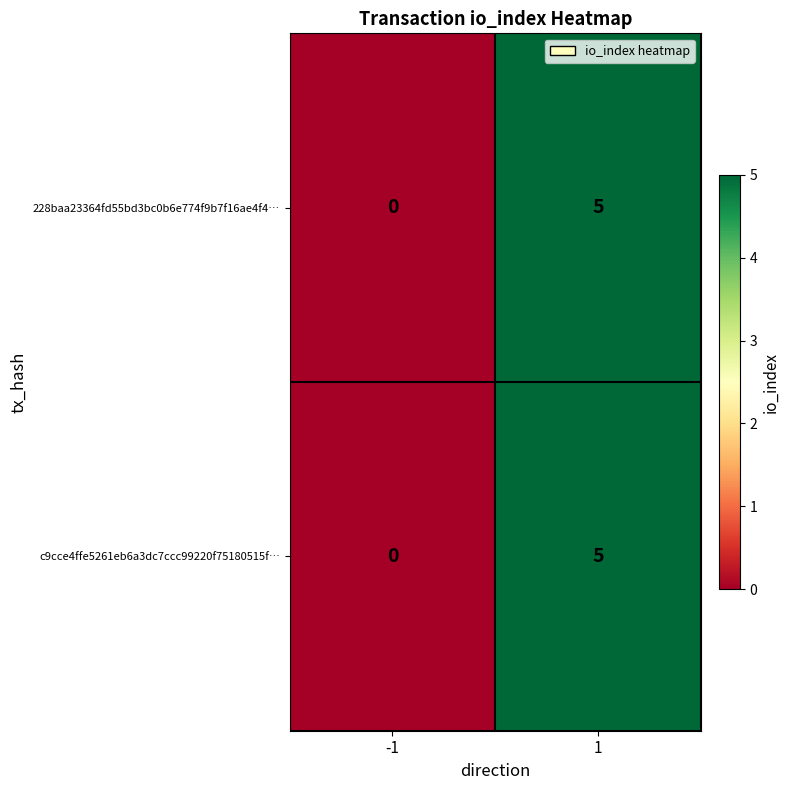

Is it true that 228baa23364fd55bd3bc0b6e774f9b7f16ae4f4… equals 3 at 1?

False